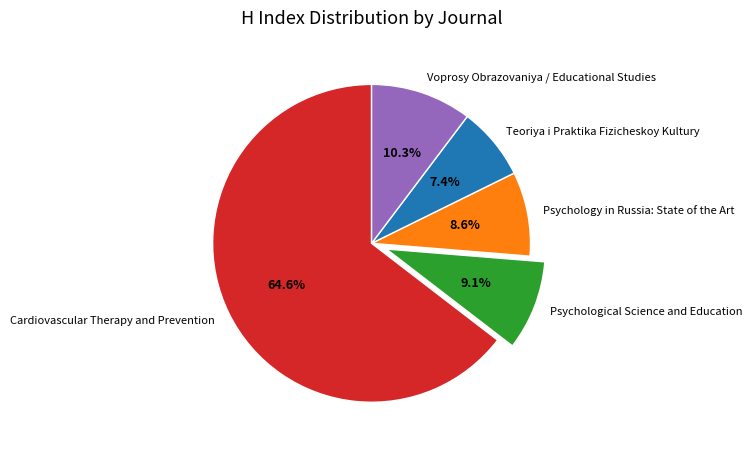

The Voprosy Obrazovaniya / Educational Studies slice represents 1% of the pie. True or false?

False